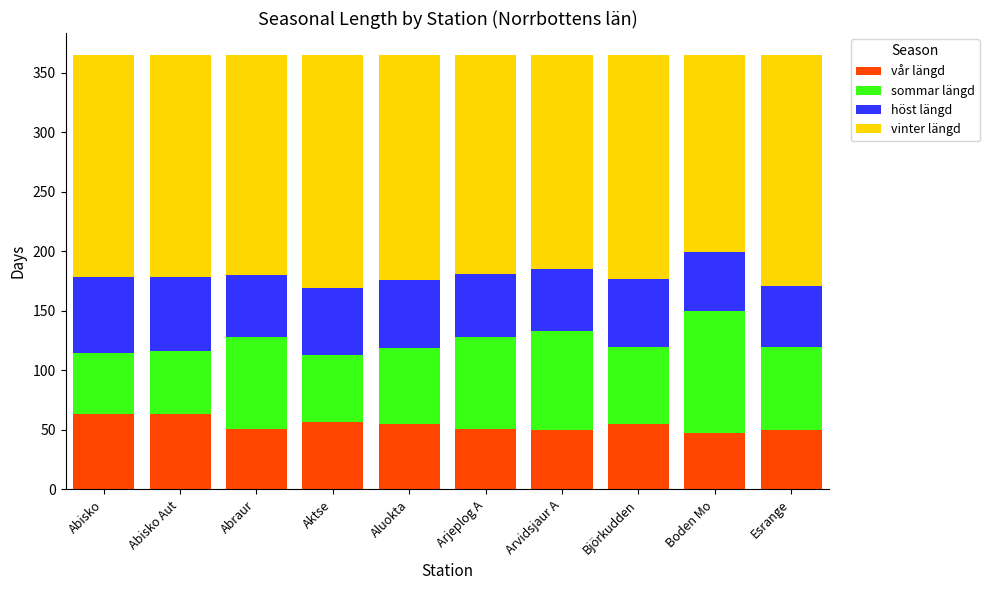

The vår längd series shows 55 at Aluokta. True or false?

True